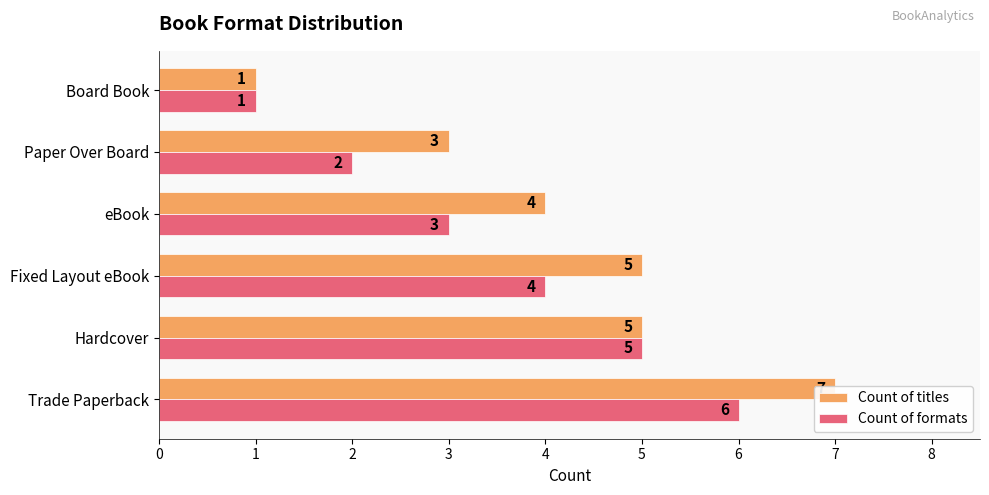

The value of Count of titles at Fixed Layout eBook is 8. True or false?

False